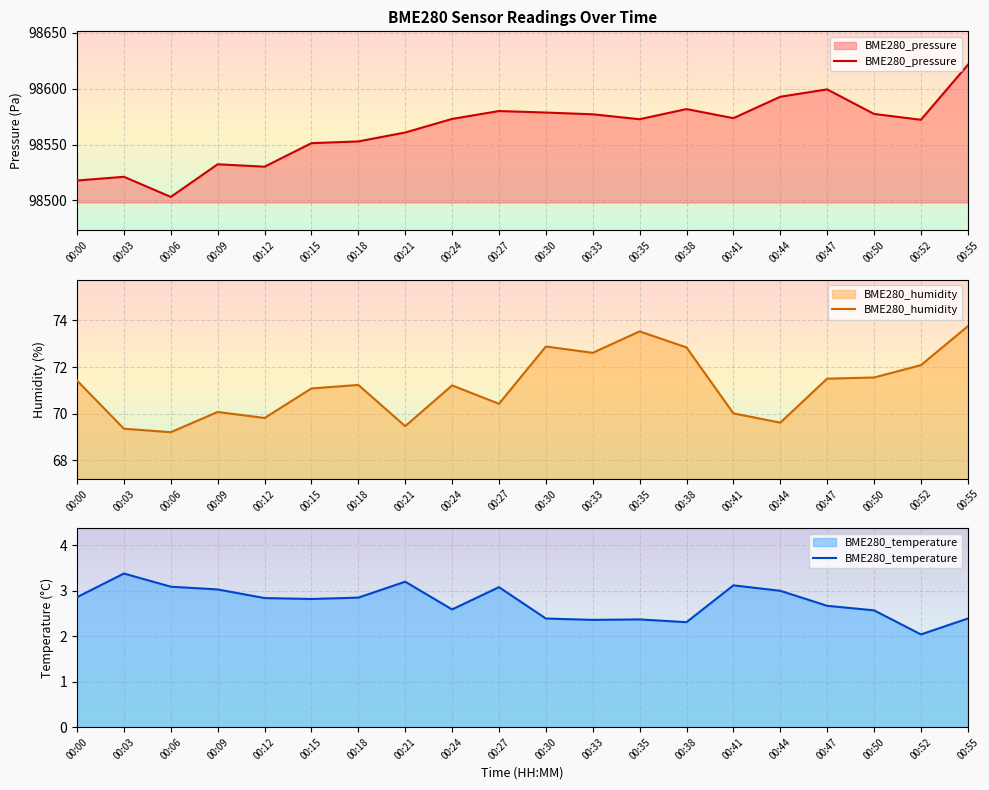

Does the chart display data point markers on the line(s)?

No